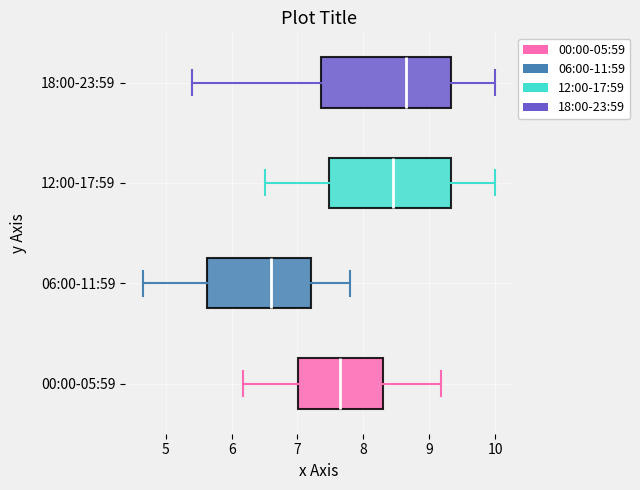

Reading bottom to top, transcribe this box plot: for each box, give where its median line is, the range the box spans, and where its two whiskers end, as read against the x-axis. The values are not printed on the chart, so give them approximately, as read against the axis.

00:00-05:59: median 7.7, box 7.0 to 8.3, whiskers 6.2 to 9.2
06:00-11:59: median 6.6, box 5.6 to 7.2, whiskers 4.7 to 7.8
12:00-17:59: median 8.5, box 7.5 to 9.3, whiskers 6.5 to 10.0
18:00-23:59: median 8.7, box 7.4 to 9.3, whiskers 5.4 to 10.0